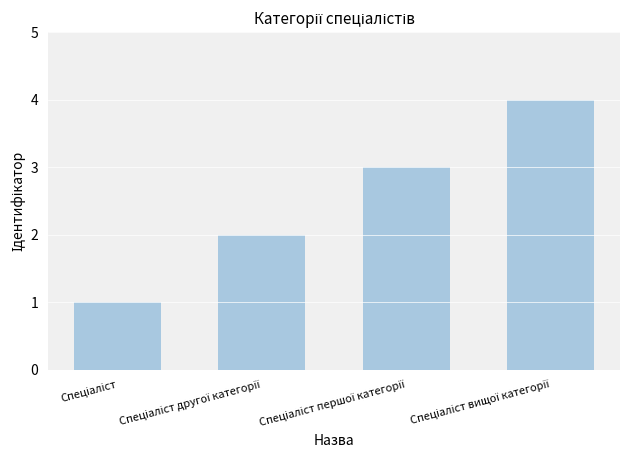

What is the sum of all values?

10